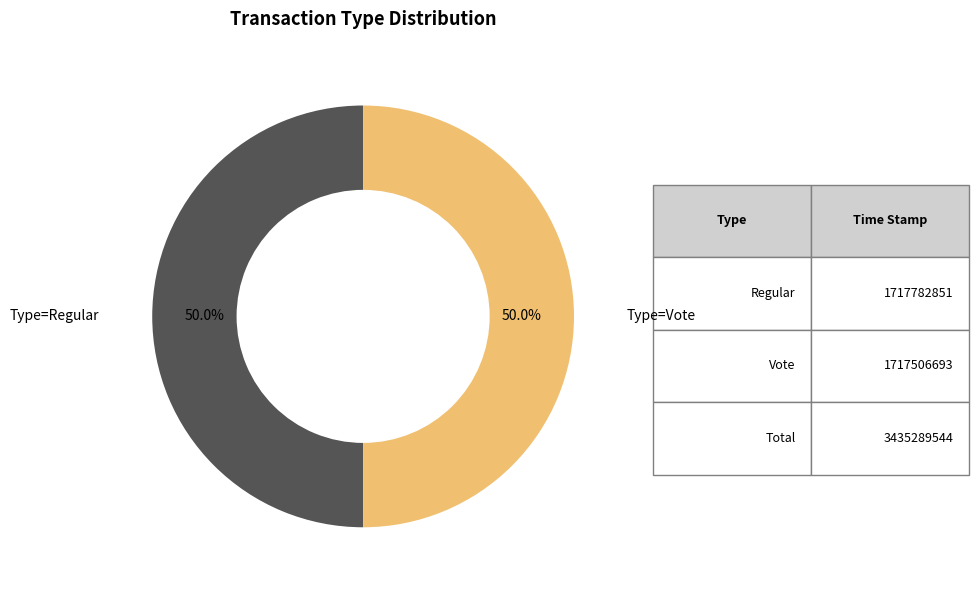

To the nearest percent, what is the average slice percentage?

50%